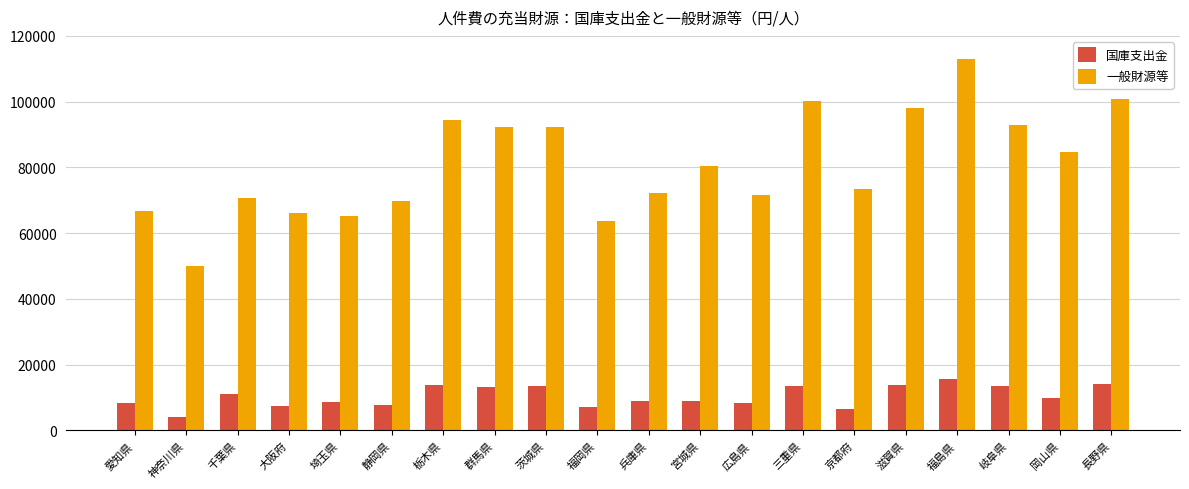

Which label corresponds to the smallest value in the chart?

神奈川県